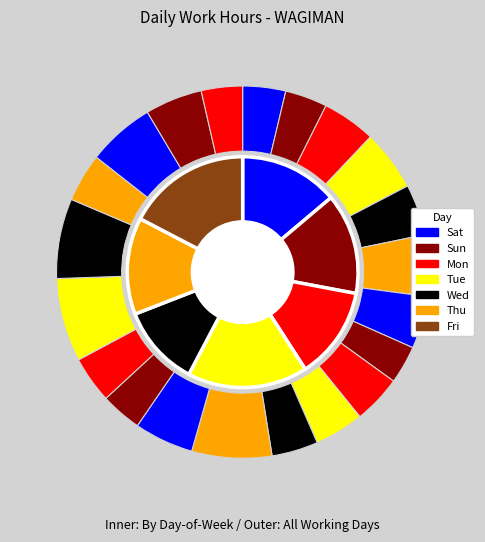

Count the number of slices in the pie.

21